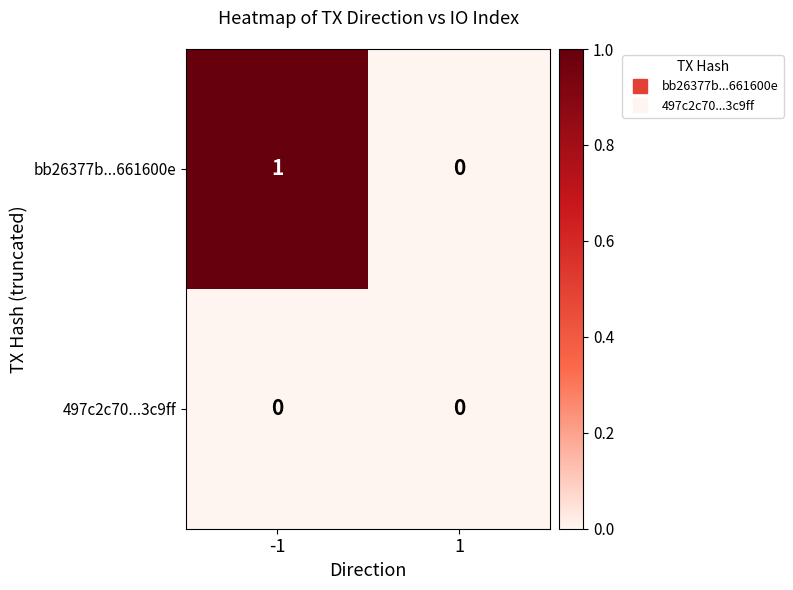

Rank the series by their maximum value, from highest to lowest.

bb26377b...661600e, 497c2c70...3c9ff